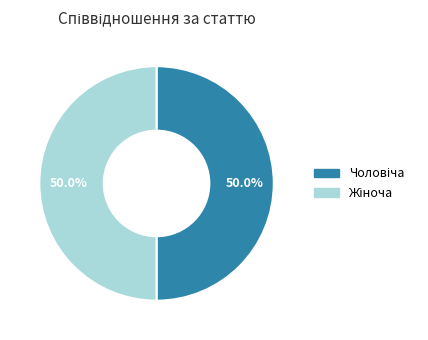

How many slices are in this pie chart?

2